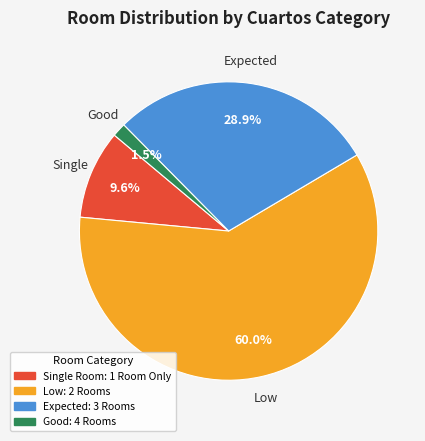

Between Expected and Single, which is larger?

Expected